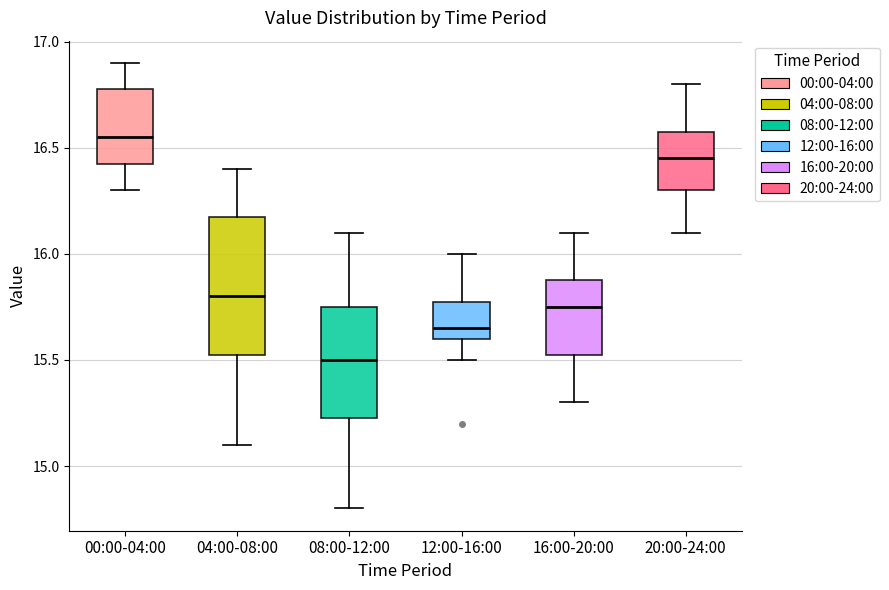

Where is the lower edge of the box for 20:00-24:00 on the y-axis? The values are not printed on the chart, so give them approximately, as read against the axis.

16.30